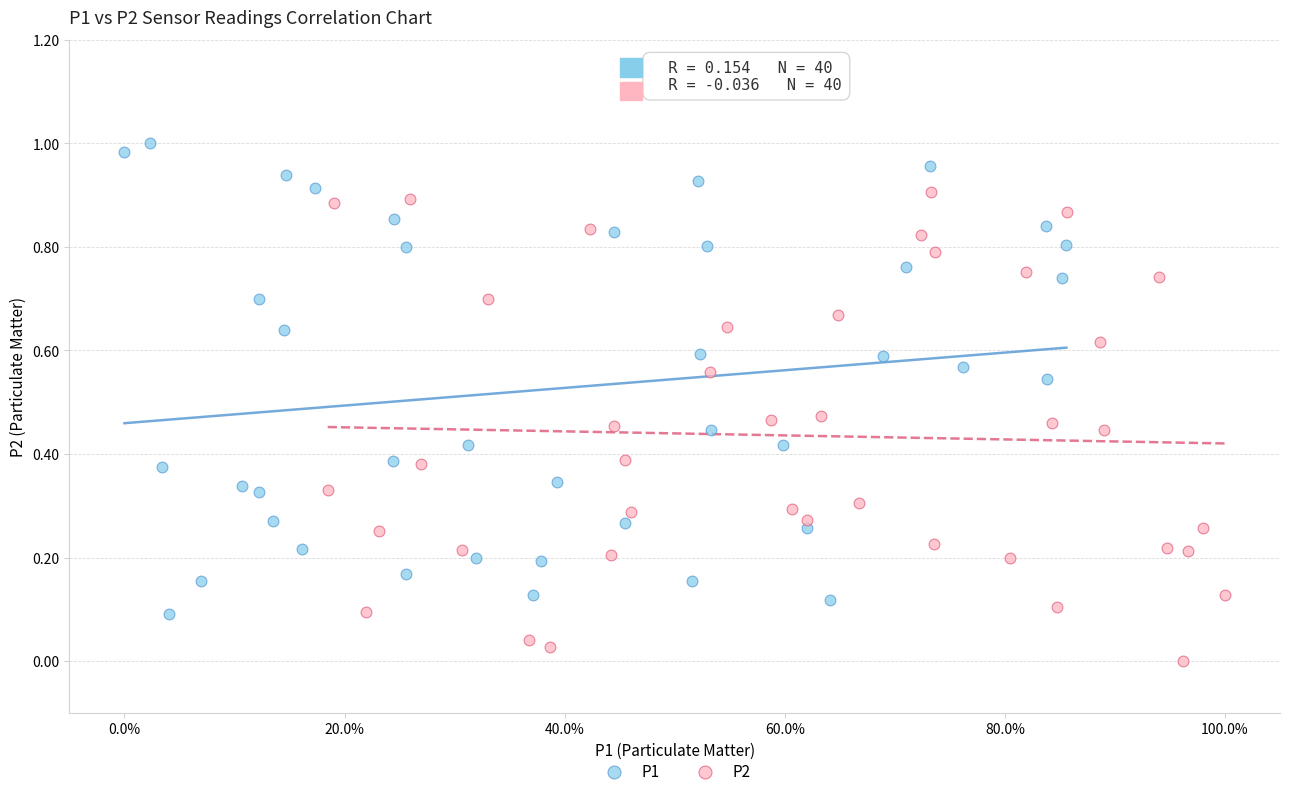

Which series reaches the minimum Y coordinate?

P2